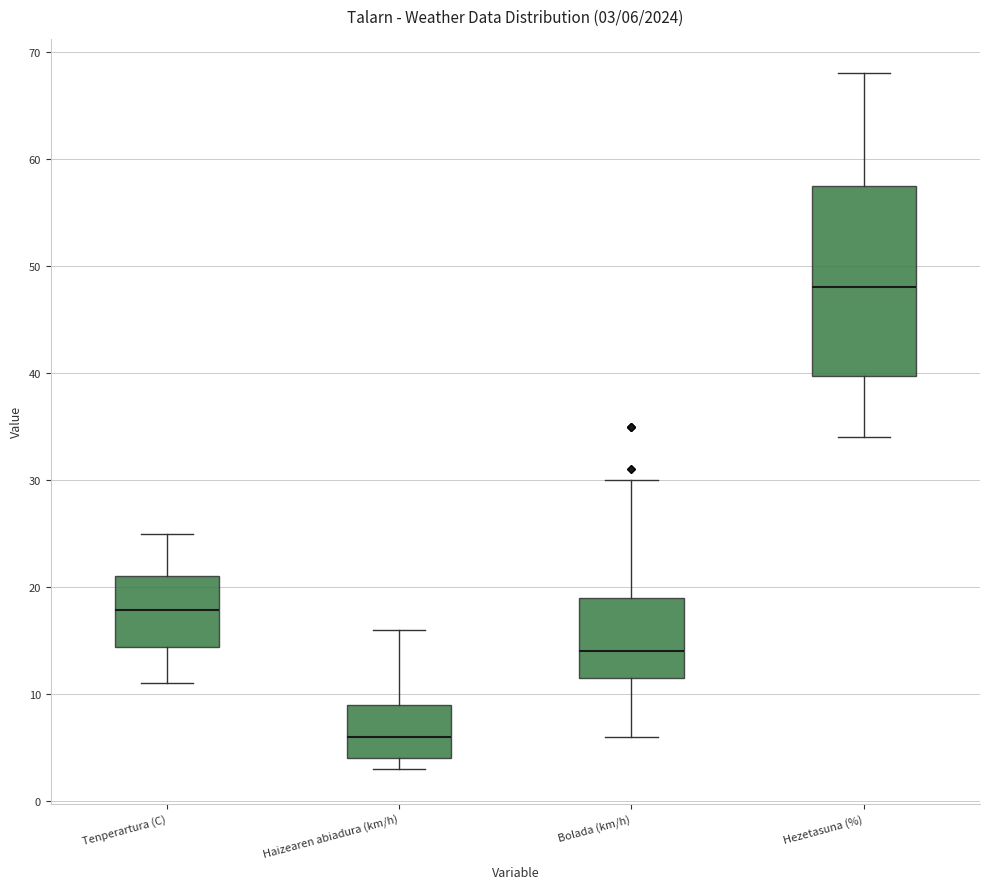

Which box is the tallest, from its lower edge to its upper edge?

Hezetasuna (%)